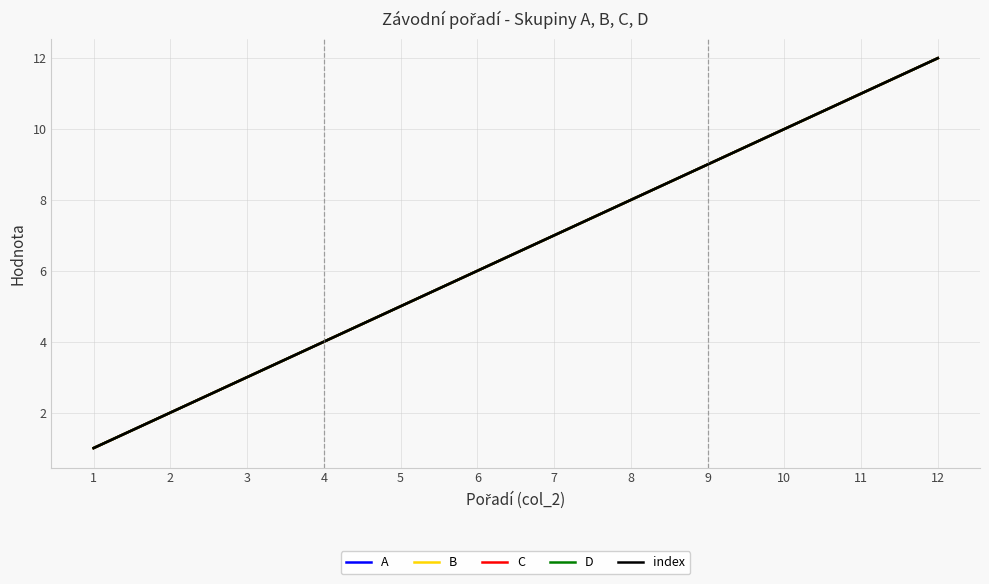

Does the chart display data point markers on the line(s)?

No